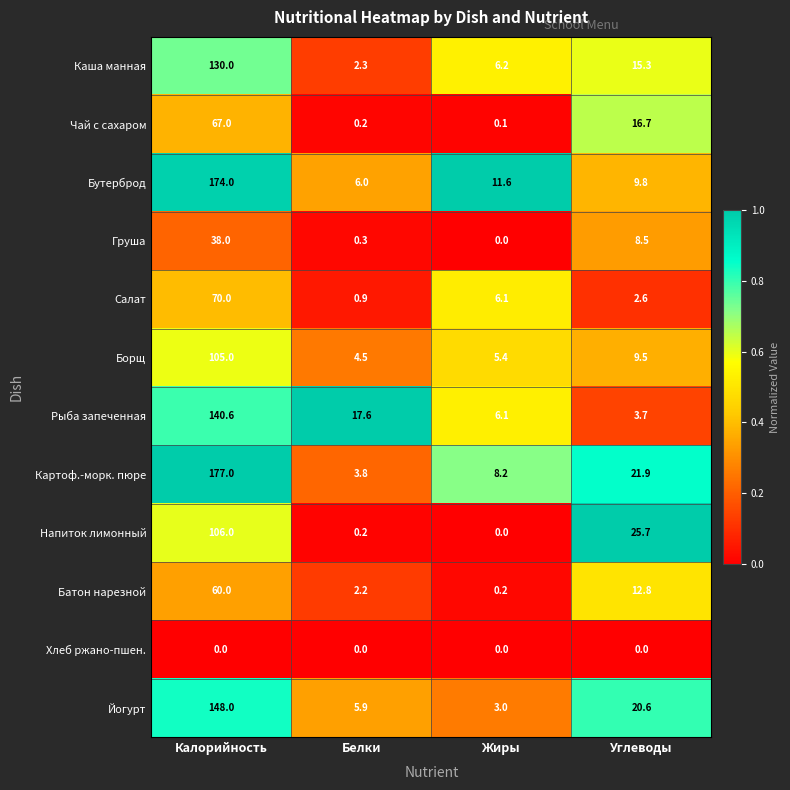

True or false: Йогурт has a value of 4.6 at Жиры.

False